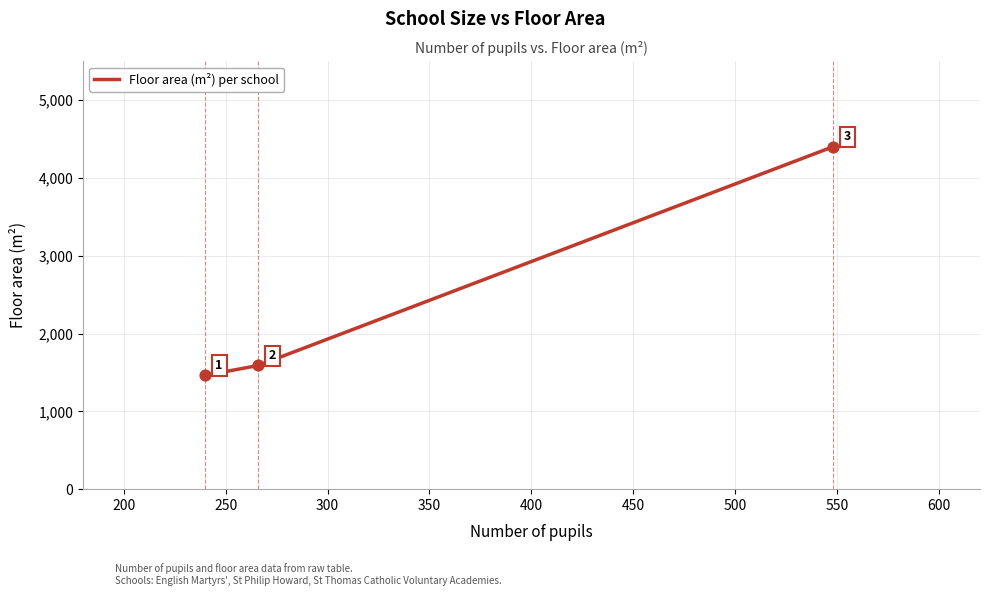

What is the sum of all values?

7456